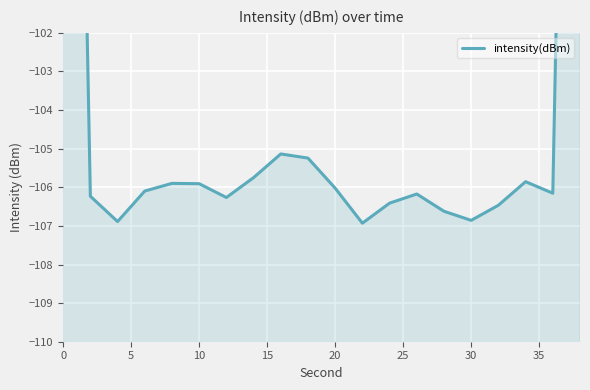

How many data points are above -106?

8